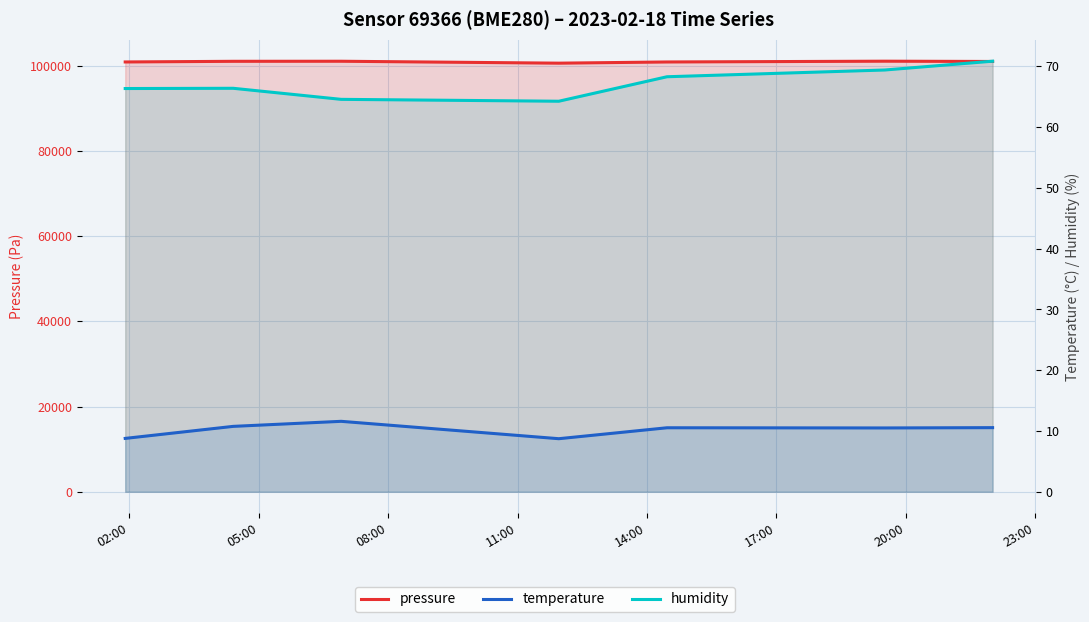

What is the spread (max minus min) of values at 11:00?

100546.3